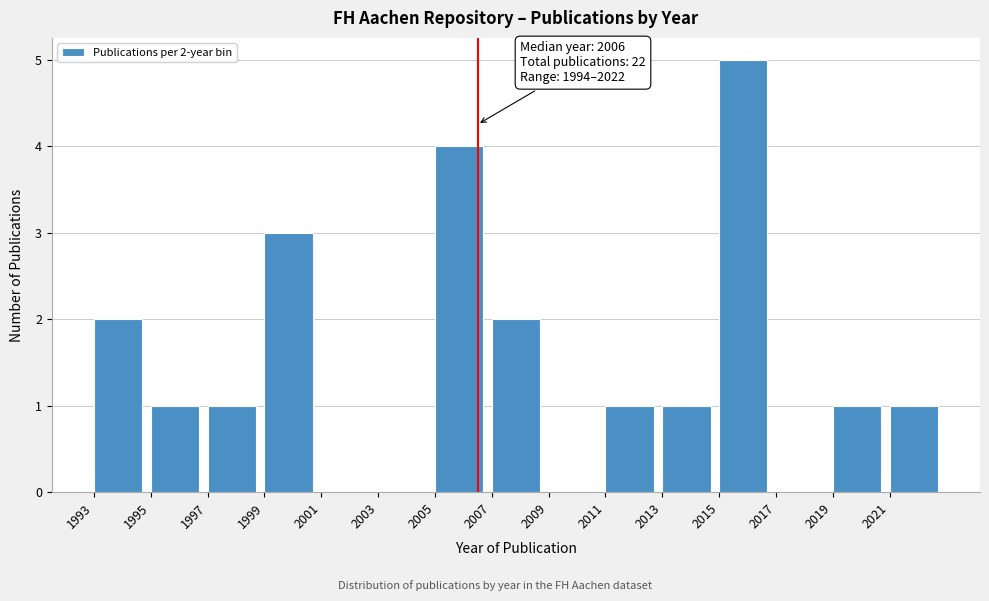

Which range on the x-axis has the tallest bar?

2015 to 2017